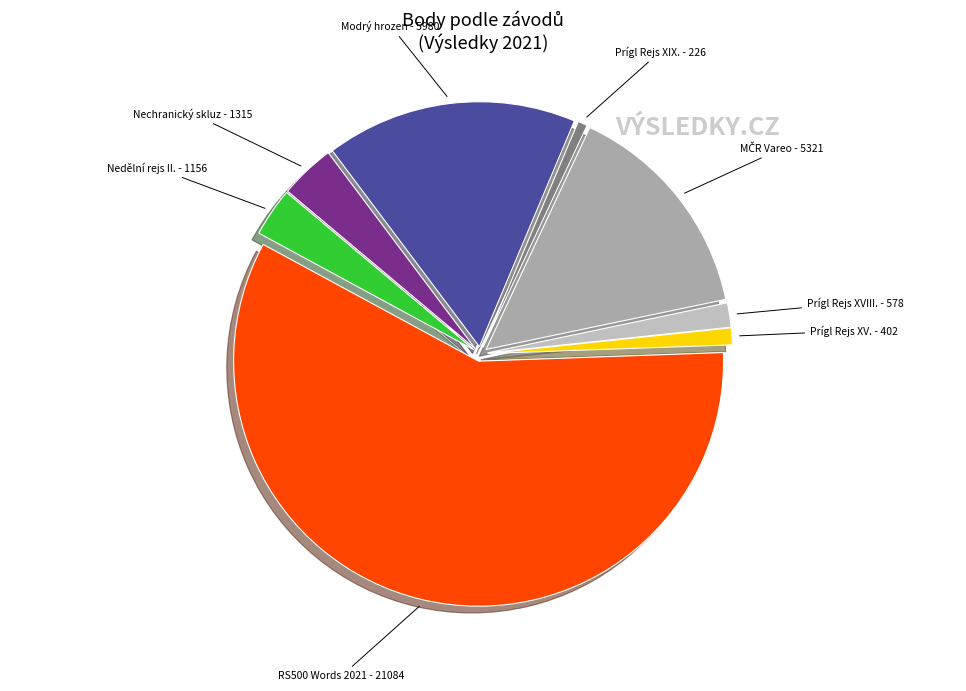

What is the largest slice in the pie chart?

RS500 Words 2021